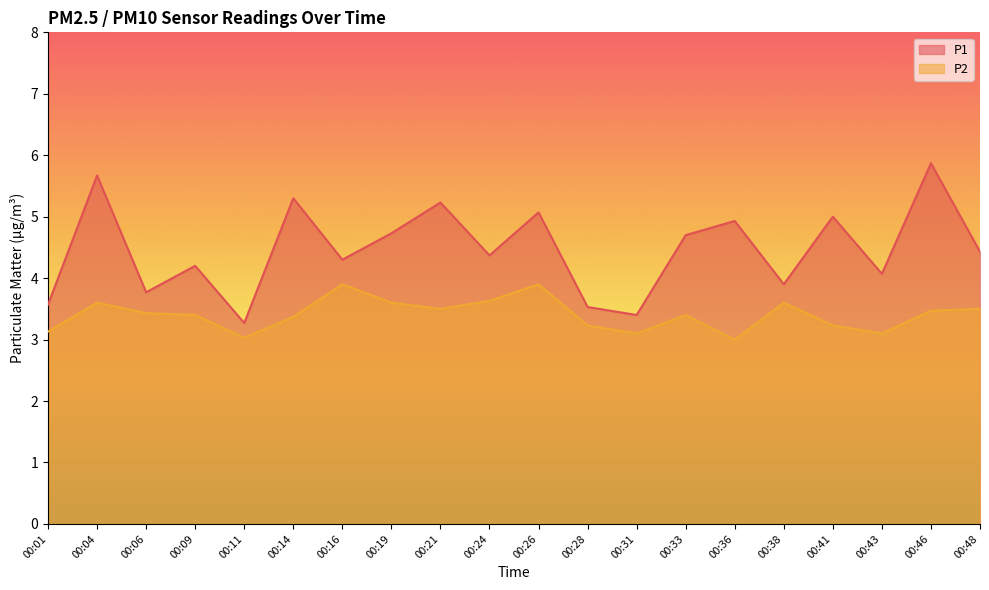

Does the chart have visible grid lines?

No